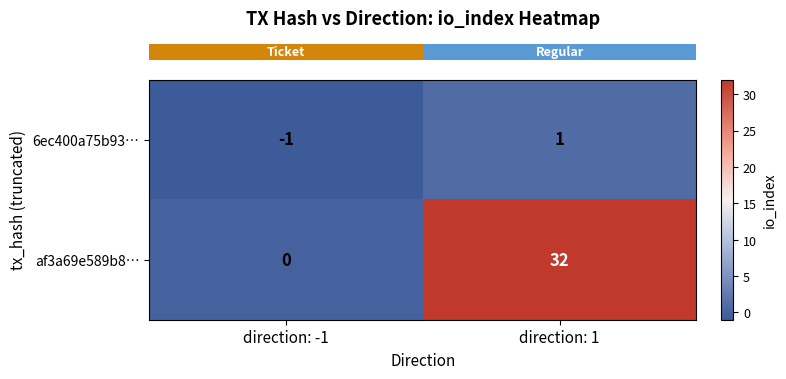

What is the smallest value displayed?

-1